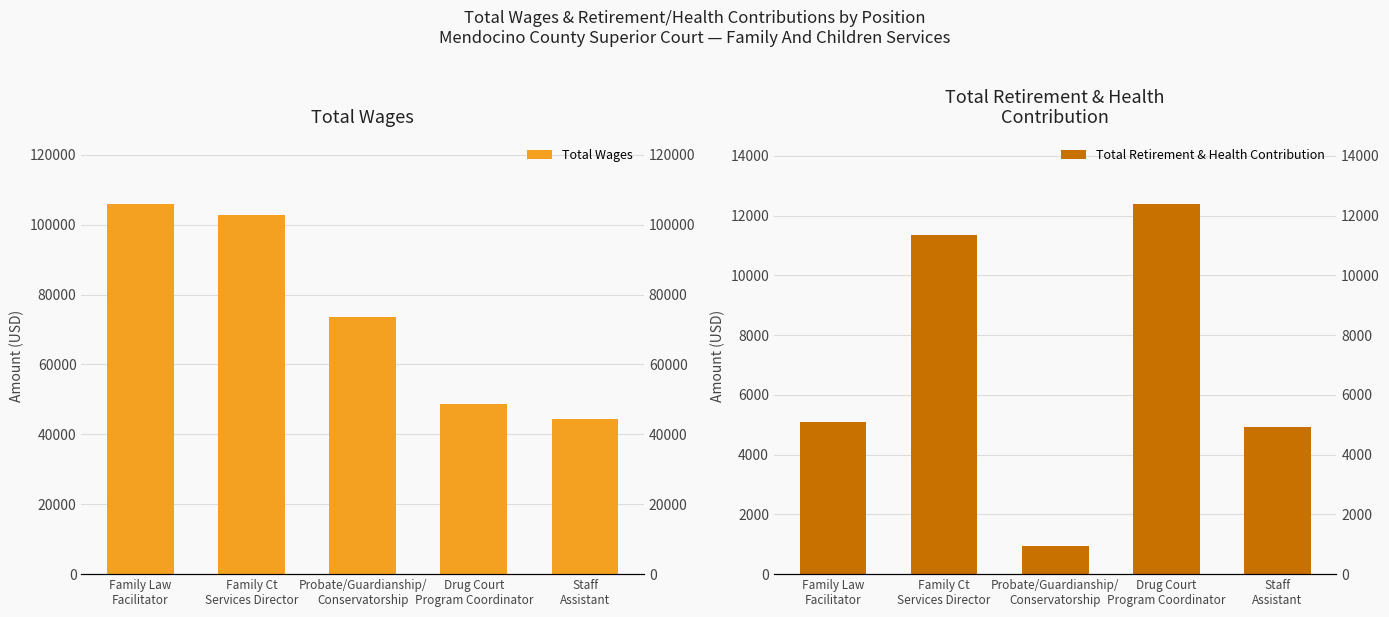

What is the value of the Total Wages bar at the 2nd from the left?

102801